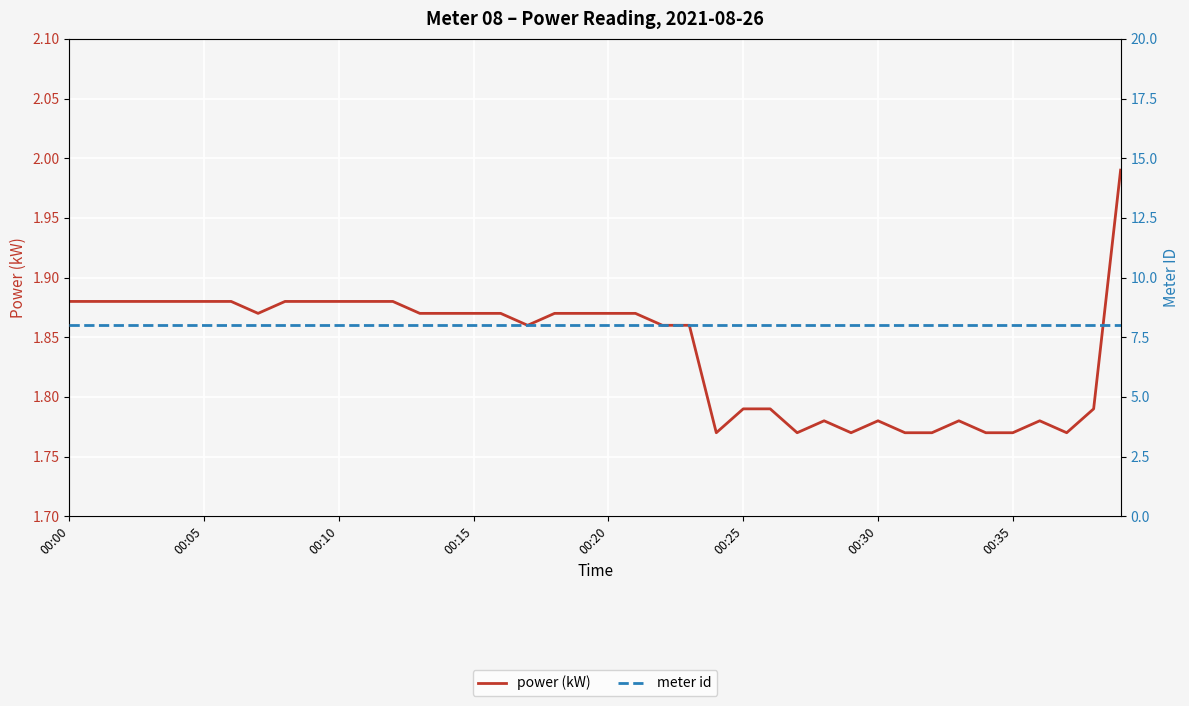

How many lines are shown in the chart?

2